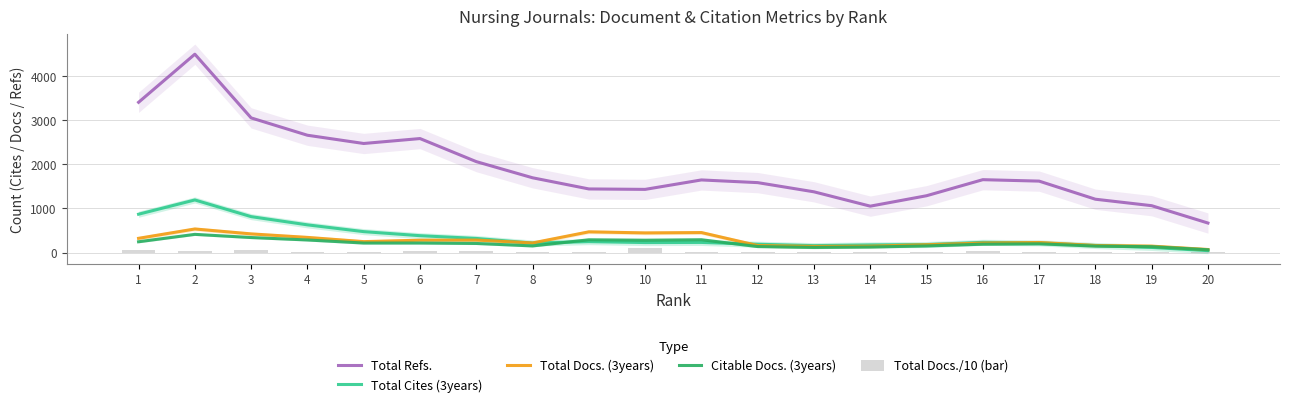

Reading right to left, transcribe all the data shown in this chart.

Total Refs.: 20=669.7	19=1063.7	18=1210.7	17=1621.7	16=1654.3	15=1289.7	14=1053.0	13=1378.7	12=1587.3	11=1648.3	10=1434.0	9=1444.0	8=1697.3	7=2064.3	6=2588.0	5=2476.0	4=2663.3	3=3057.0	2=4503.7	1=3411.3
Total Cites (3years): 20=43.3	19=115.7	18=160.0	17=219.7	16=231.7	15=181.7	14=173.0	13=156.7	12=188.7	11=229.7	10=226.7	9=247.7	8=215.3	7=320.0	6=382.7	5=474.7	4=628.7	3=815.3	2=1194.0	1=870.3
Total Docs. (3years): 20=68.7	19=145.7	18=160.3	17=228.0	16=215.3	15=177.3	14=144.3	13=138.7	12=159.3	11=453.7	10=445.7	9=470.0	8=217.7	7=283.3	6=279.7	5=247.7	4=343.7	3=423.3	2=535.0	1=322.7
Citable Docs. (3years): 20=62.3	19=132.7	18=146.3	17=197.3	16=189.3	15=150.0	14=125.3	13=116.0	12=135.7	11=290.3	10=280.0	9=289.3	8=150.3	7=206.0	6=216.0	5=215.7	4=285.3	3=340.7	2=412.7	1=244.7
Total Docs./10 (bar): 20=13.3	19=7.3	18=23.1	17=17.7	16=27.6	15=19.3	14=6.3	13=17.7	12=17.6	11=12.5	10=106.0	9=15.2	8=19.8	7=30.3	6=34.9	5=18.7	4=20.7	3=63.7	2=42.6	1=54.2